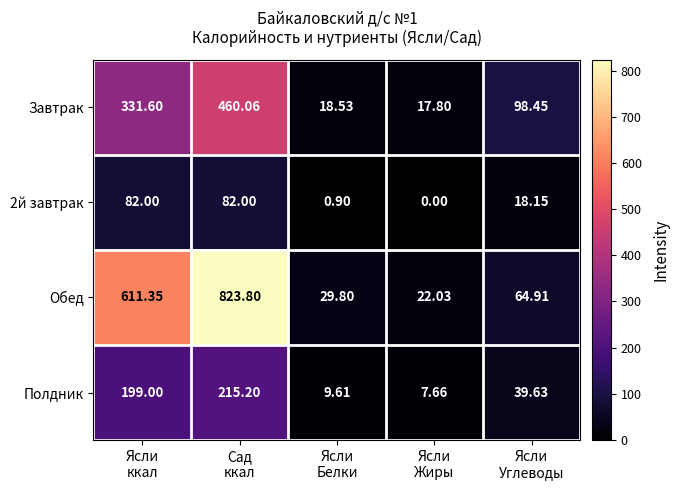

At Ясли
Жиры, list the series in order from largest to smallest.

Обед, Завтрак, Полдник, 2й завтрак